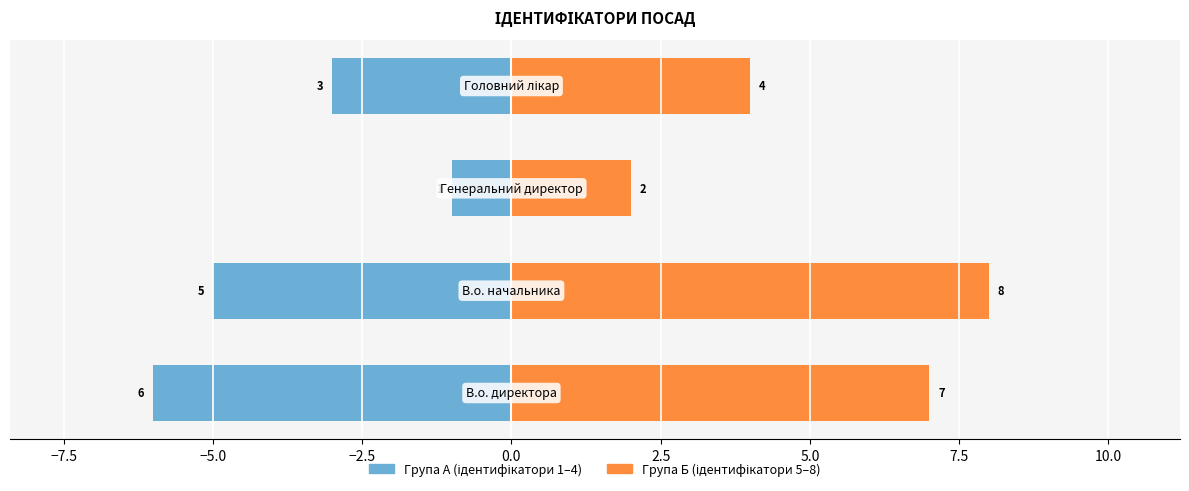

How many Група А (1-4) values are between -5 and -1?

3